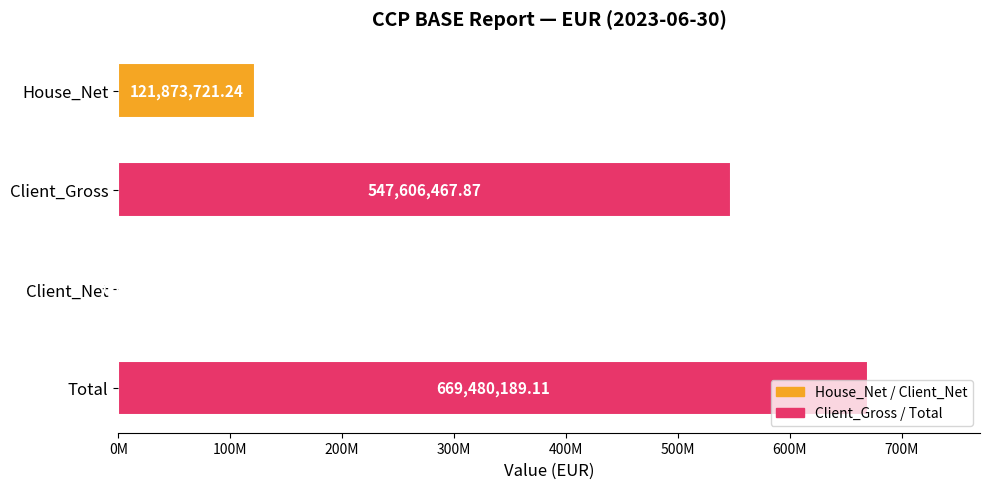

True or false: the data shows 194602628.0 at House_Net.

False